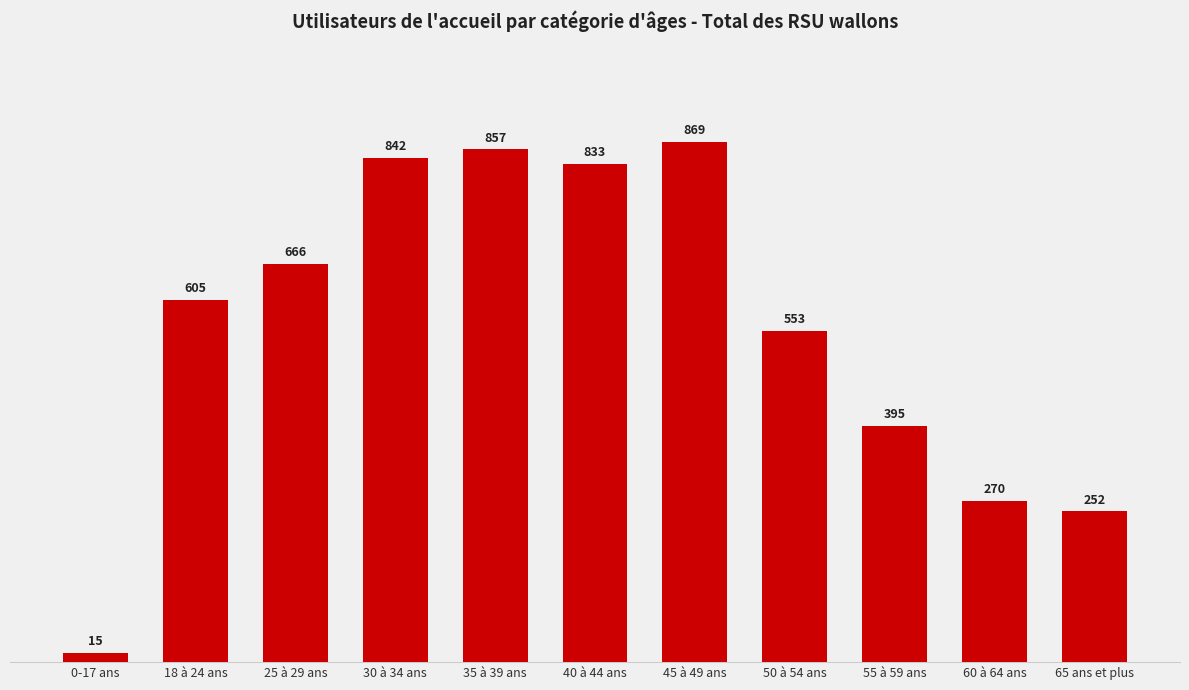

How many data points are less than 605?

5